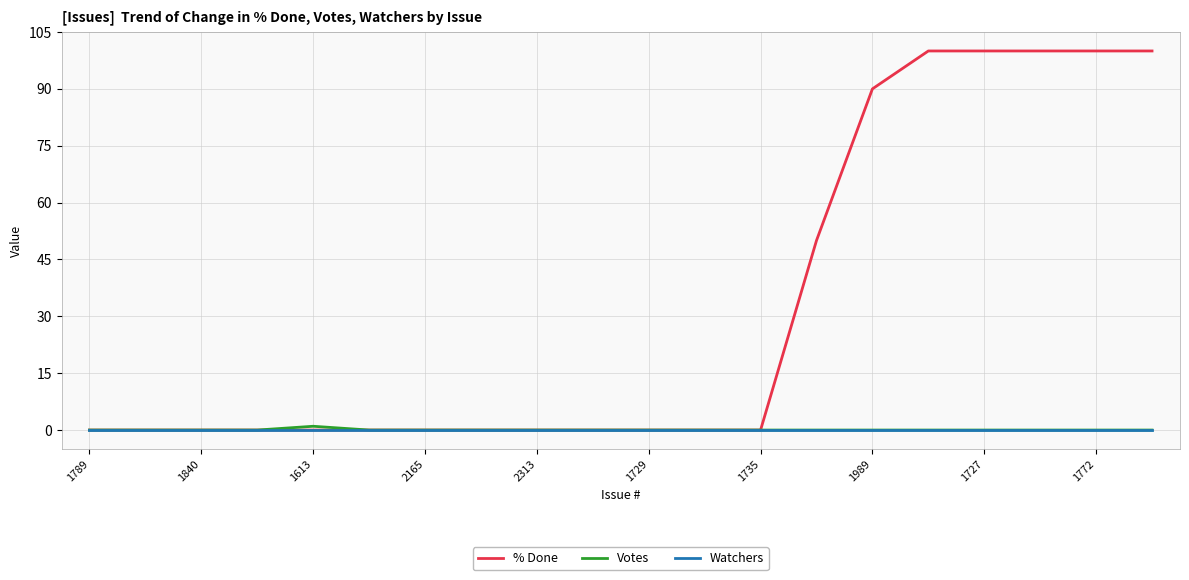

What is the greatest value displayed?

100